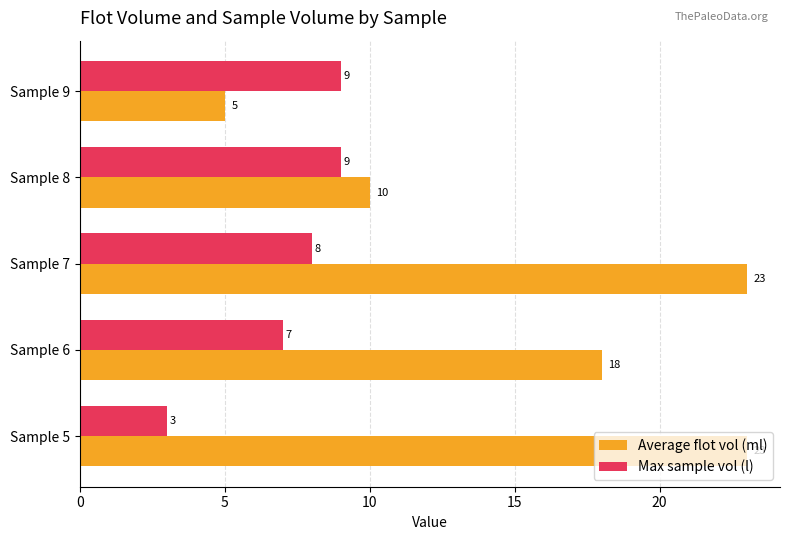

Count the number of data series in this chart.

2